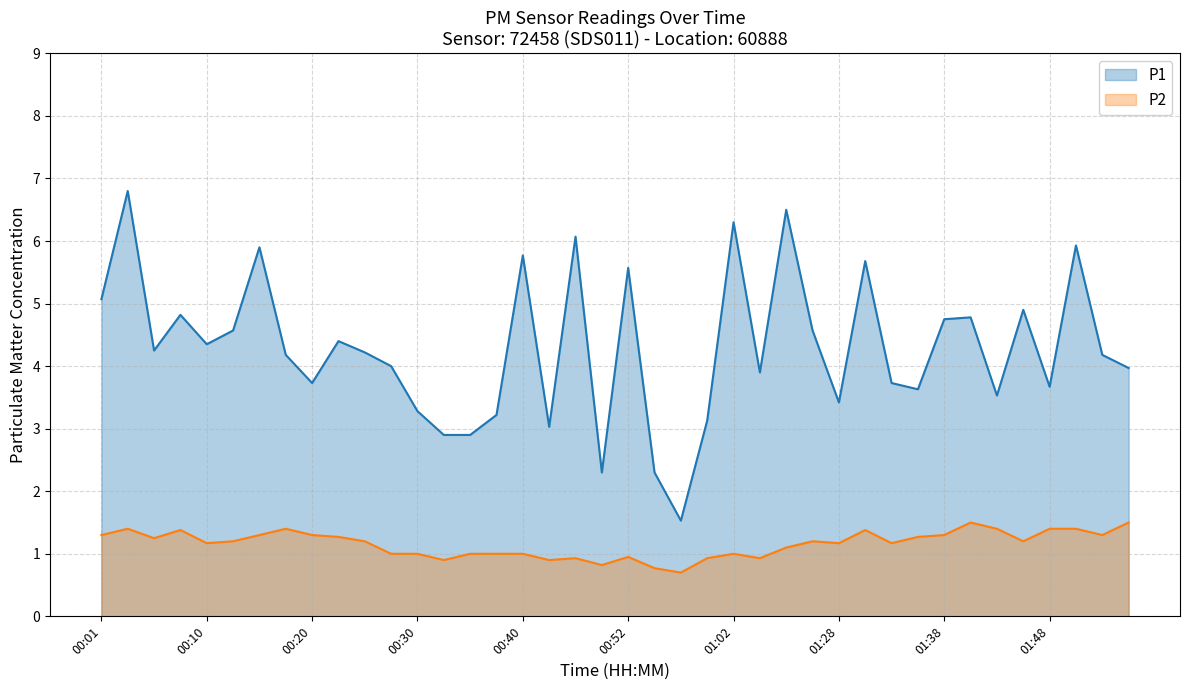

What position from the right is 00:57?

18